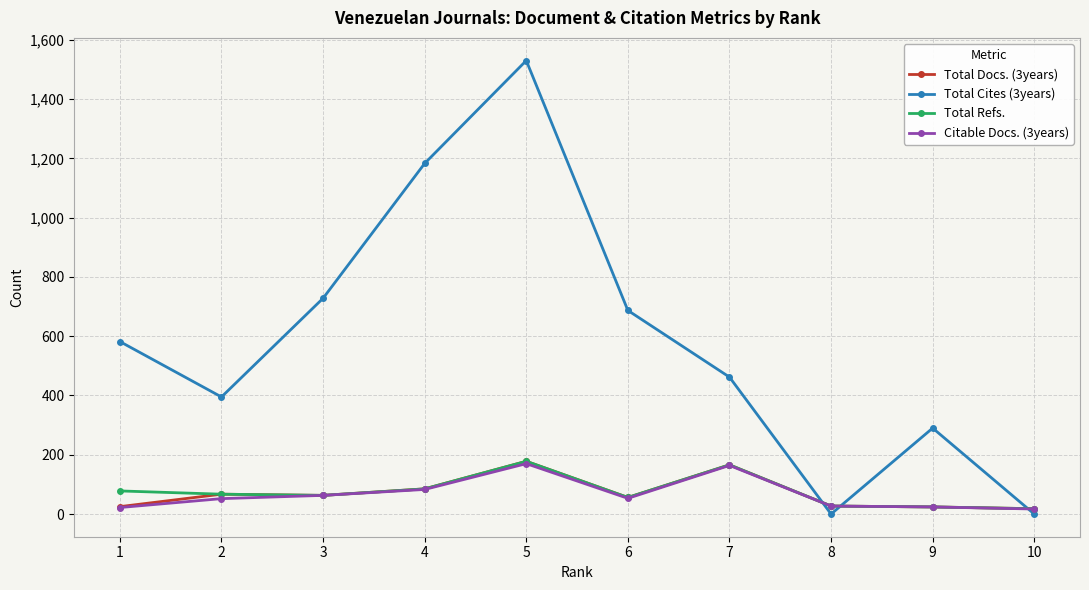

What are all the series names shown in the legend?

Total Docs. (3years), Total Cites (3years), Total Refs., Citable Docs. (3years)